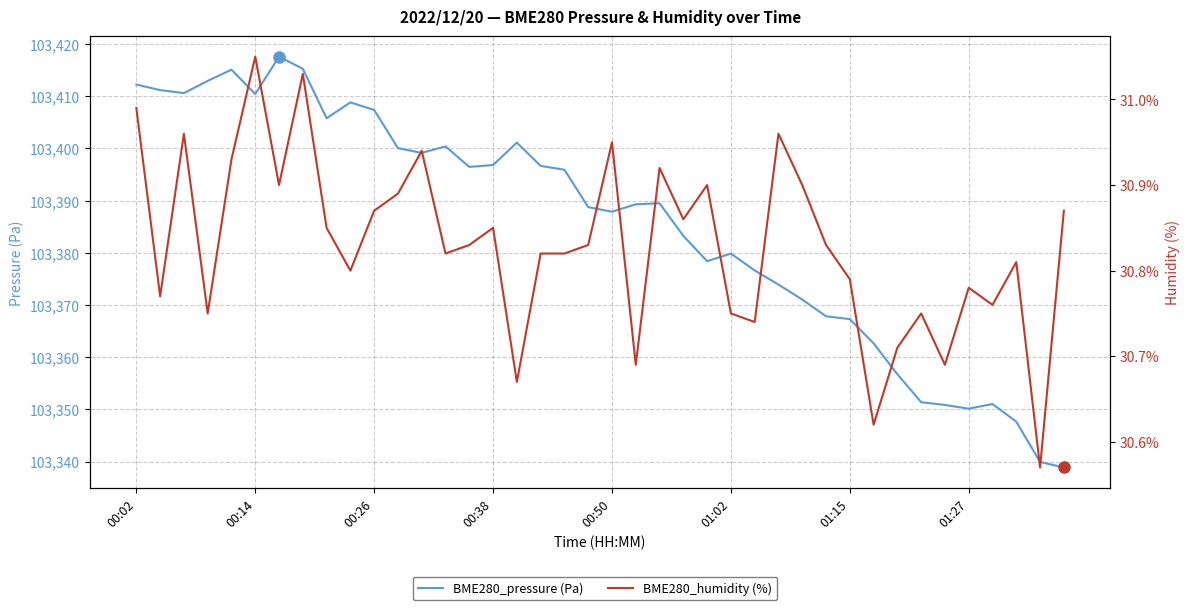

Between 20 and 13, which is larger?

13